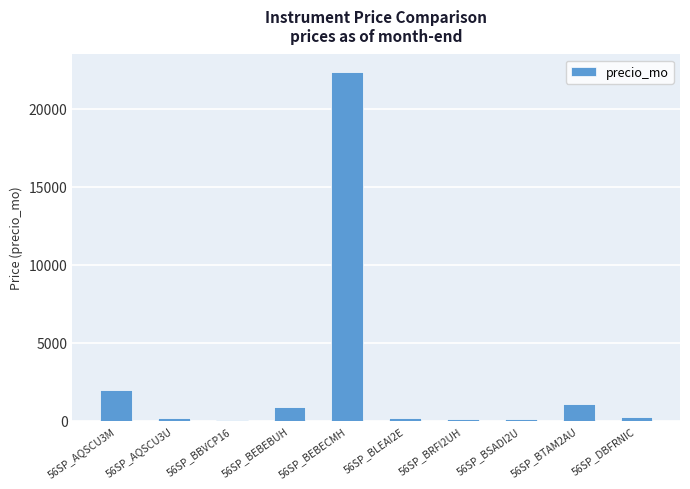

At which category does the chart reach its peak across all series?

56SP_BEBECMH